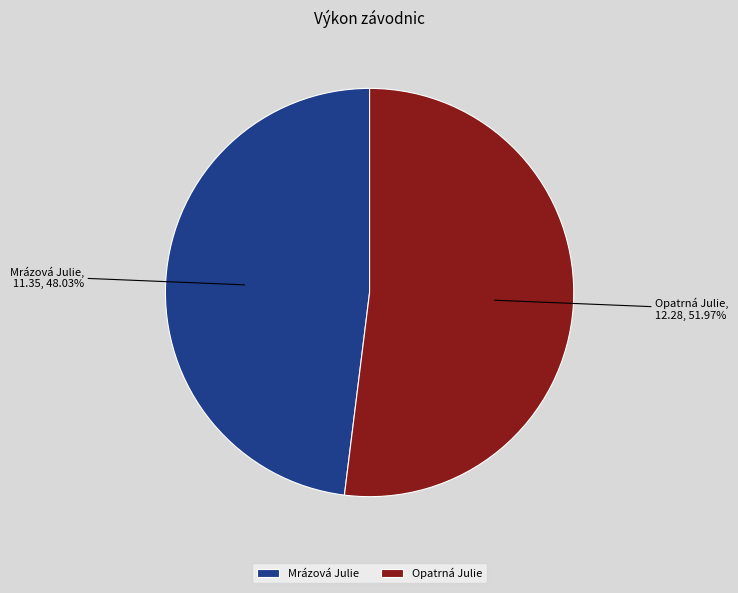

What is the ratio of the value at Opatrná Julie to the value at Mrázová Julie?

1.1